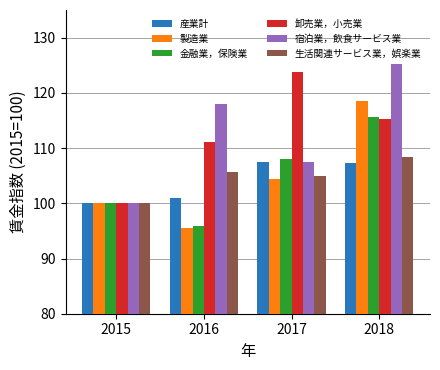

What is the spread (max minus min) of values at 2018?

18.0